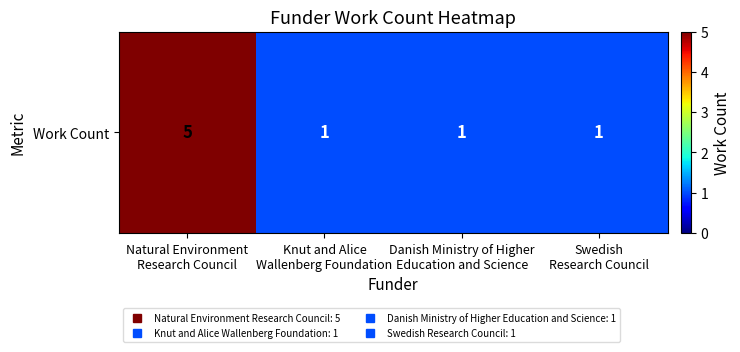

What is the ratio of the value at Swedish
Research Council to the value at Natural Environment
Research Council?

0.2